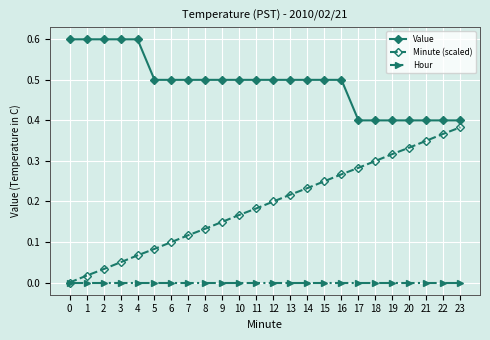

At which category is the sum across all series the highest?

23